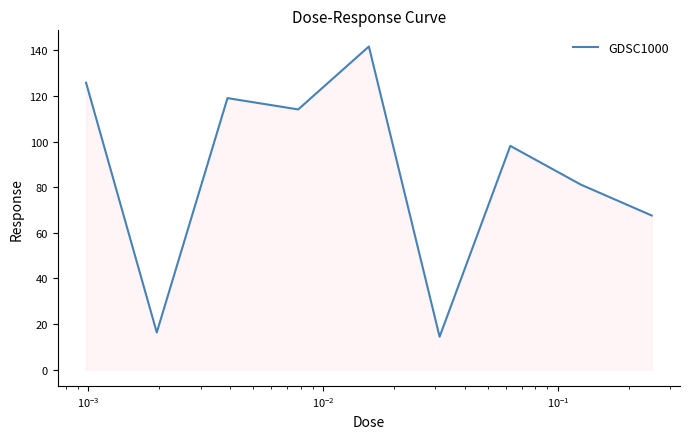

What is the minimum value shown in the chart?

14.5